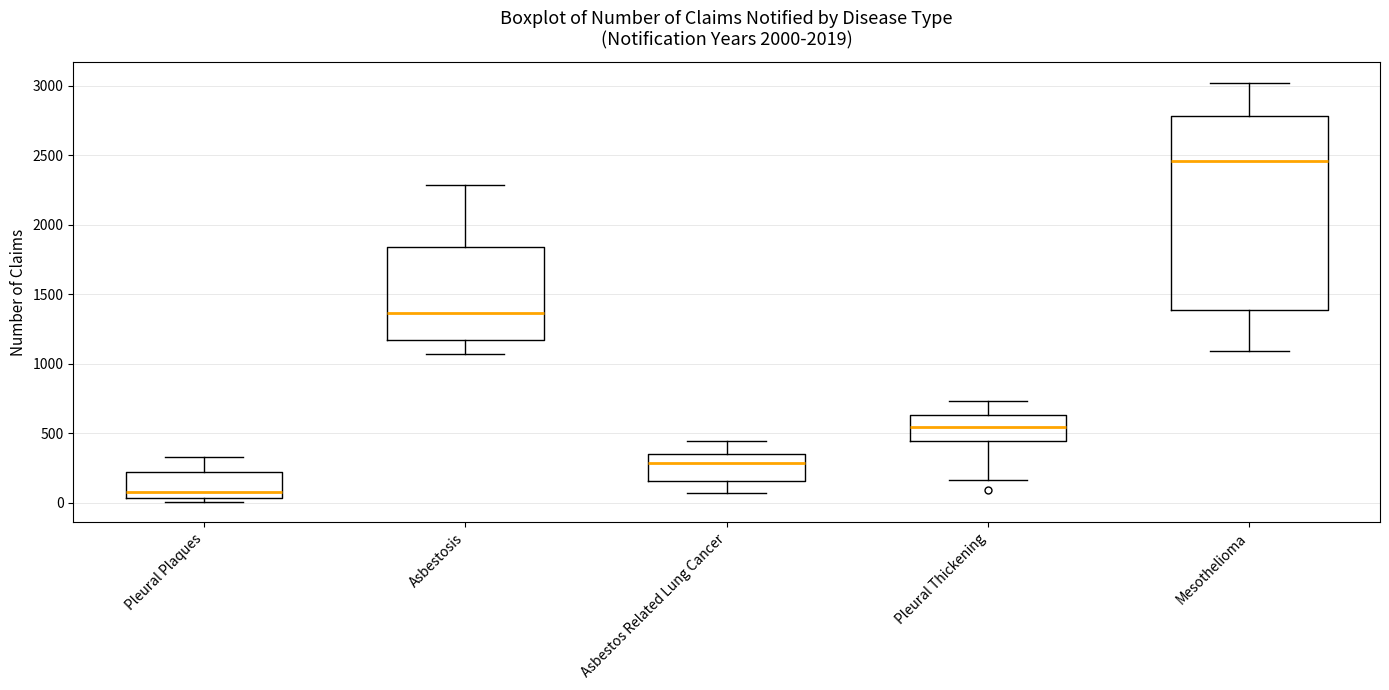

Which box is the tallest, from its lower edge to its upper edge?

Mesothelioma